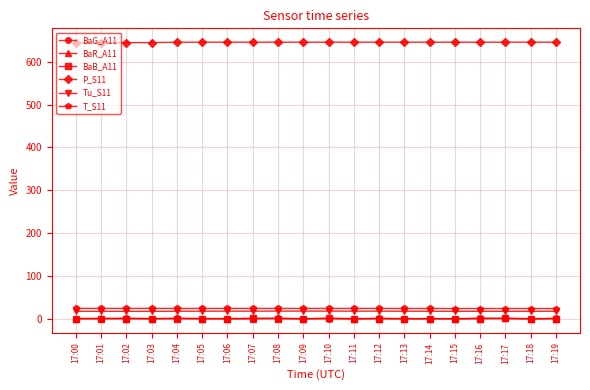

True or false: P_S11 and BaG_A11 intersect in this chart.

False